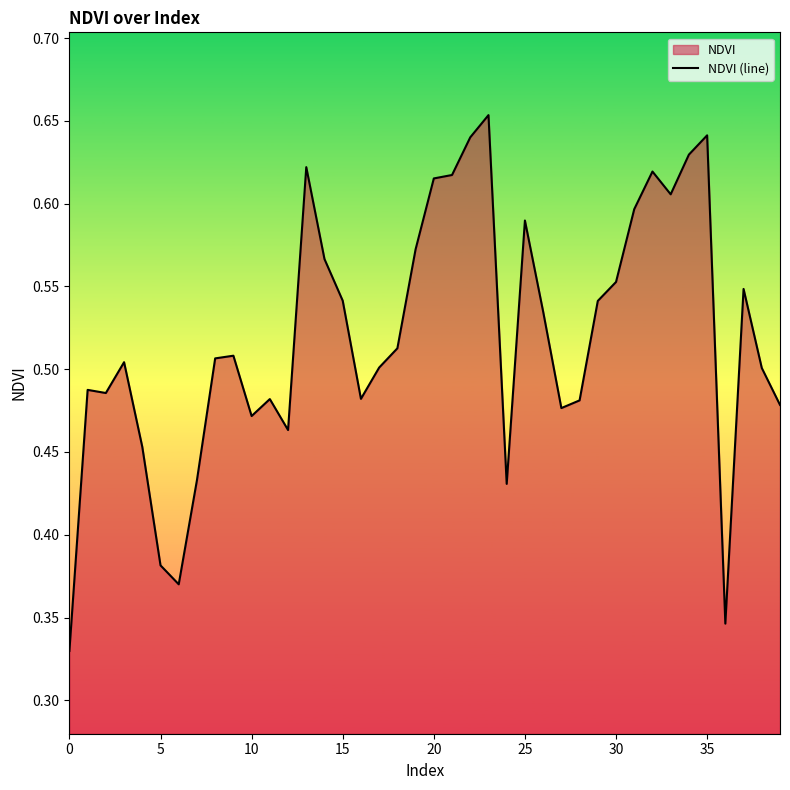

The value at 10 is 0.8. True or false?

False